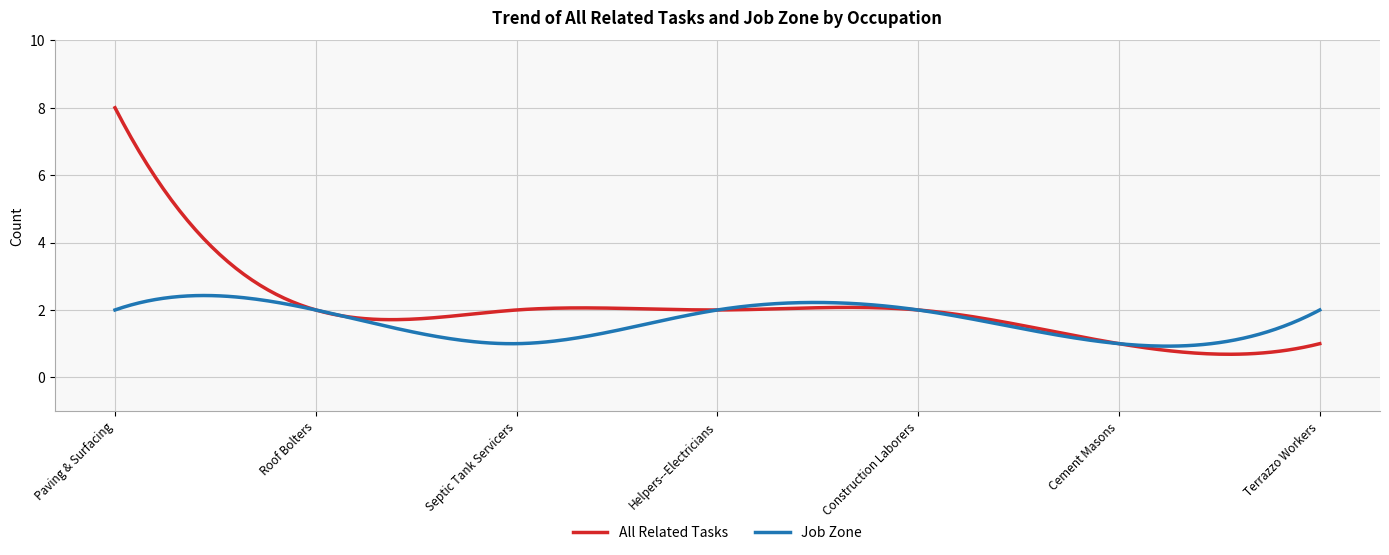

Which series has the widest spread of values?

All Related Tasks